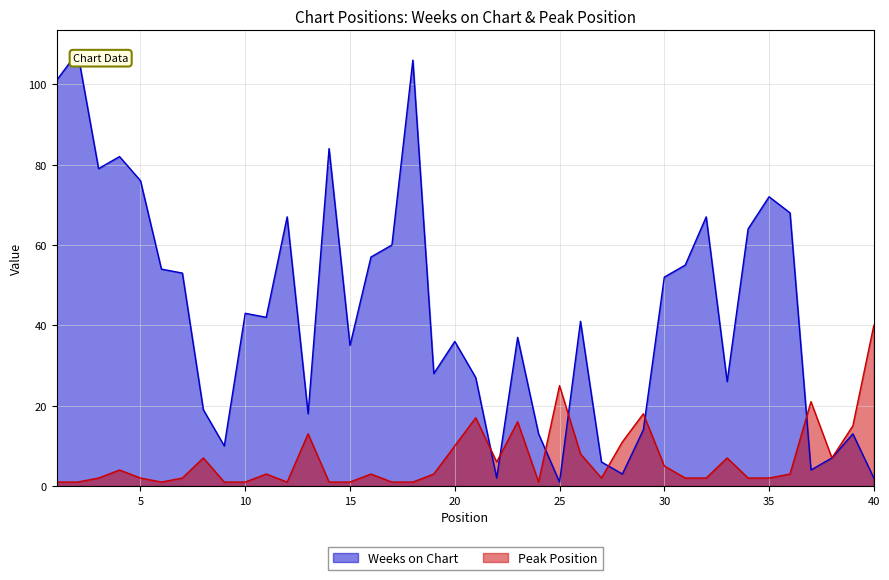

What is the difference between the Peak Position values at 37 and 16?

18